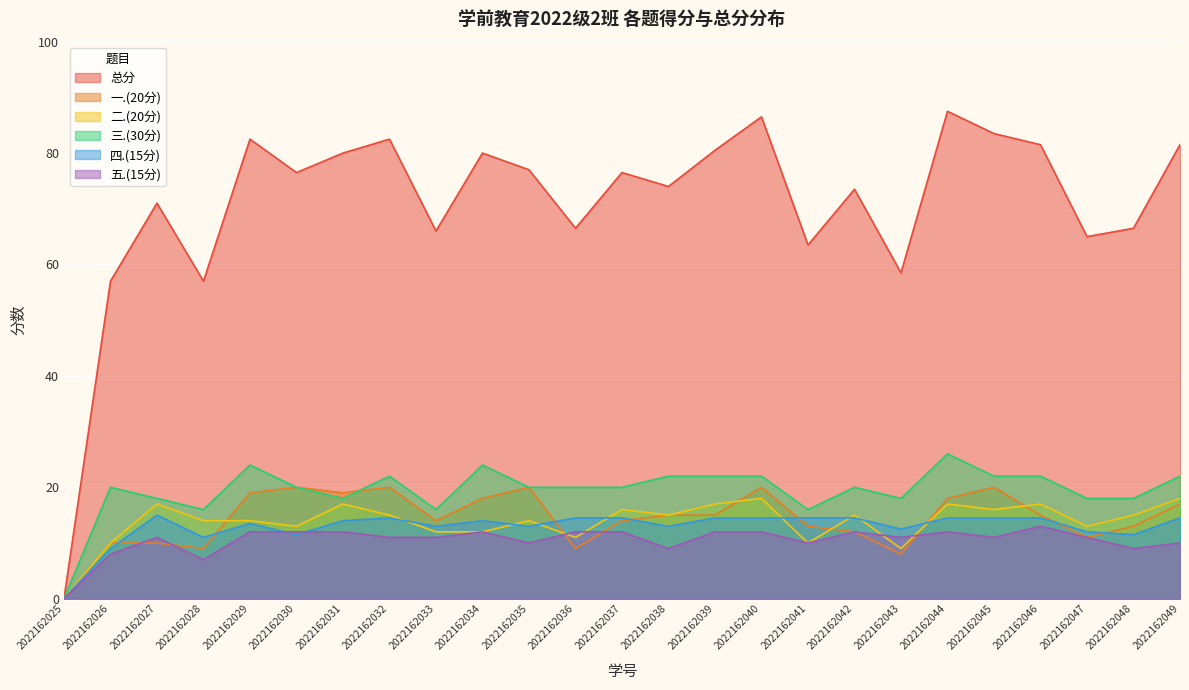

Which category has the lowest value across all series?

2022162025